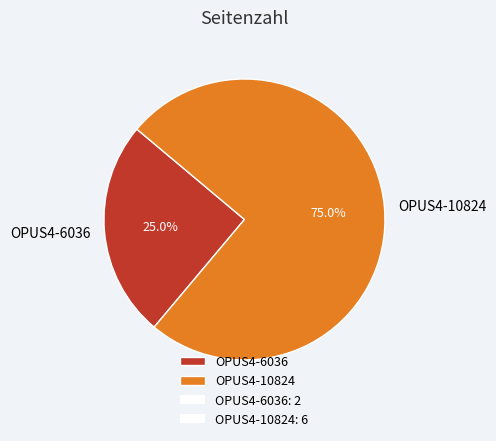

To the nearest percent, what portion does OPUS4-10824 represent?

75%